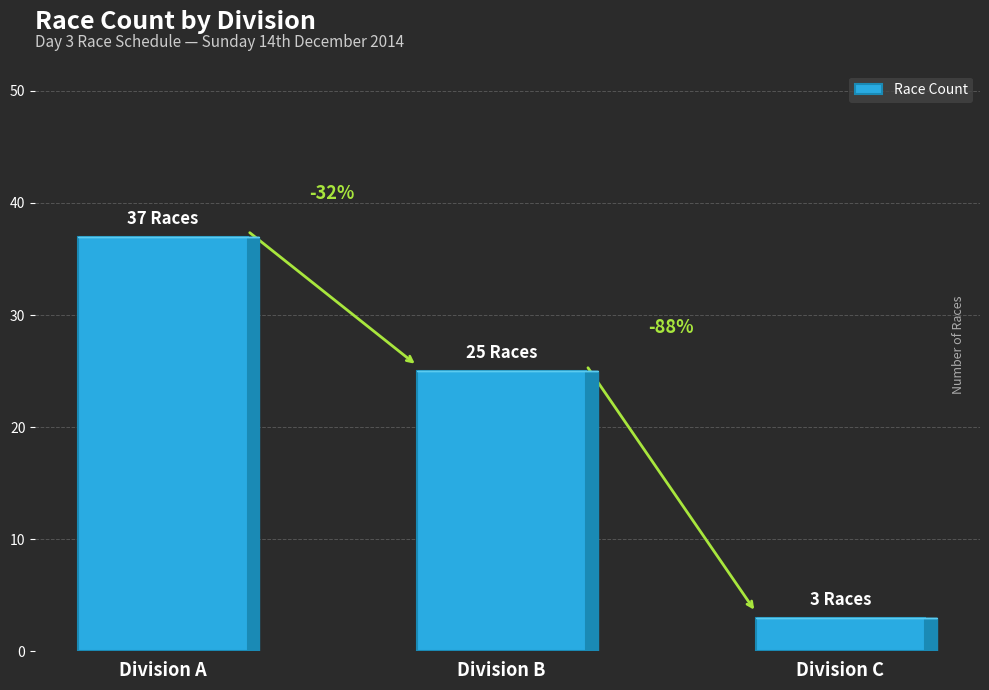

List the labels in order of value, largest first.

Division A, Division B, Division C